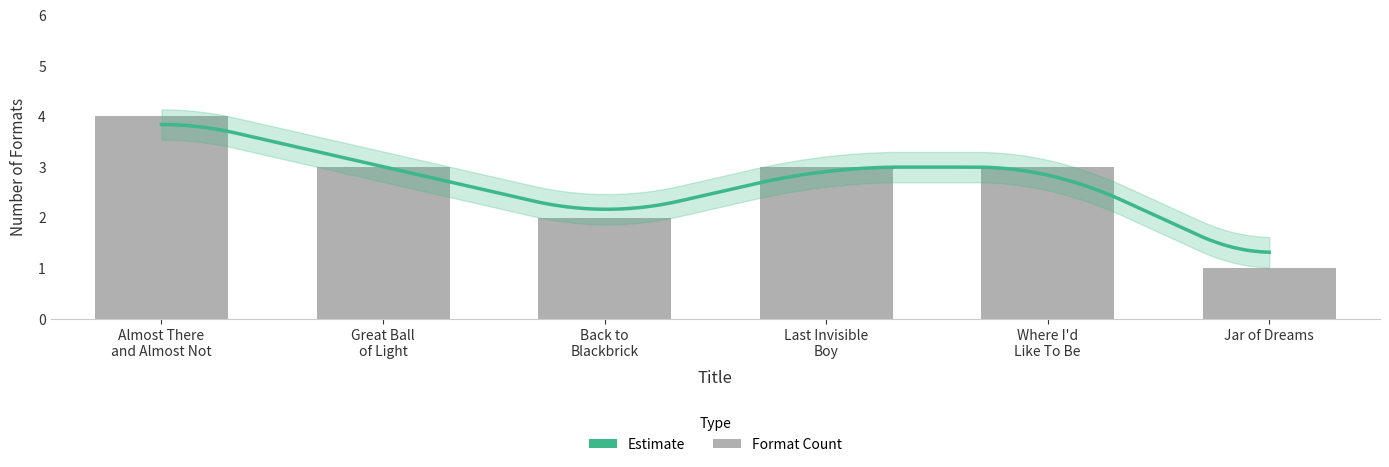

What is the label of the 6th bar from the right?

Almost There and Almost Not